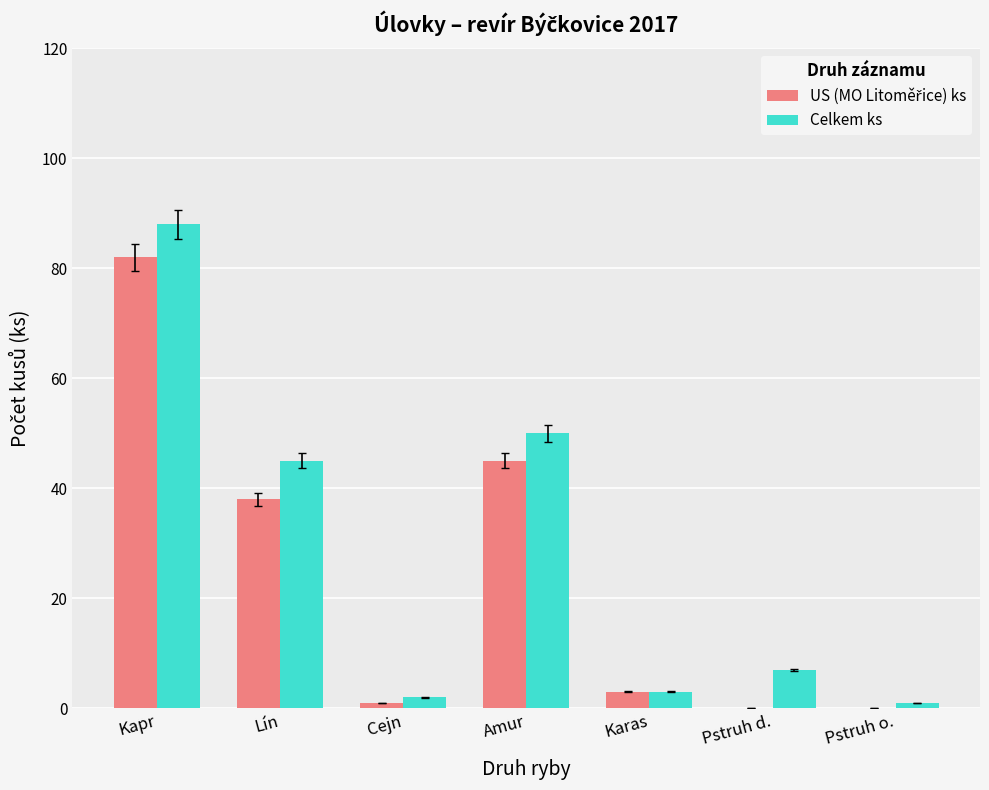

What is the sum of all Celkem ks values?

196